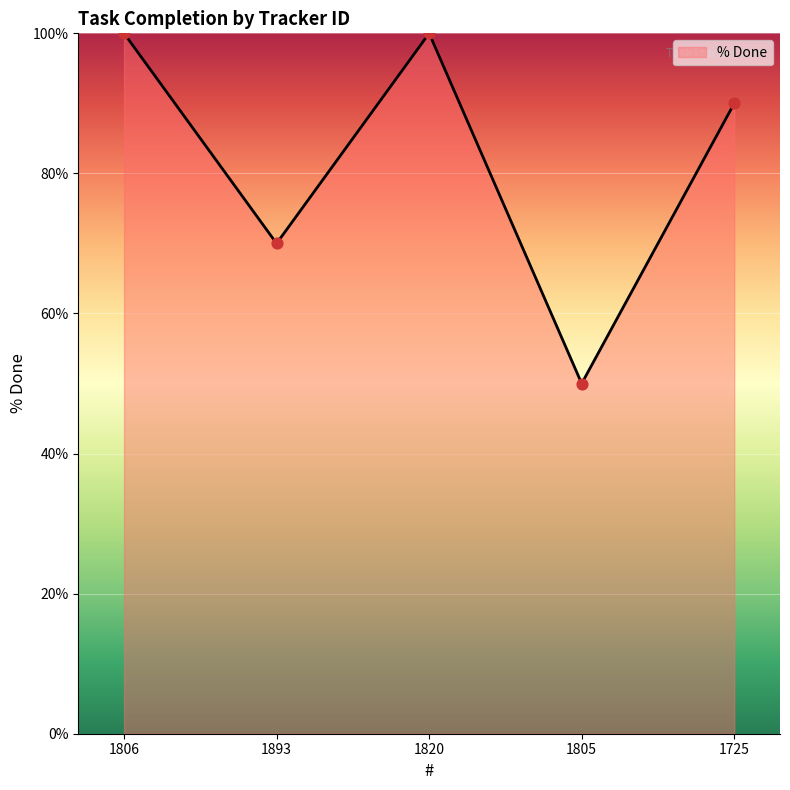

Approximately how many times larger is the value at 1820 compared to 1806?

1.0